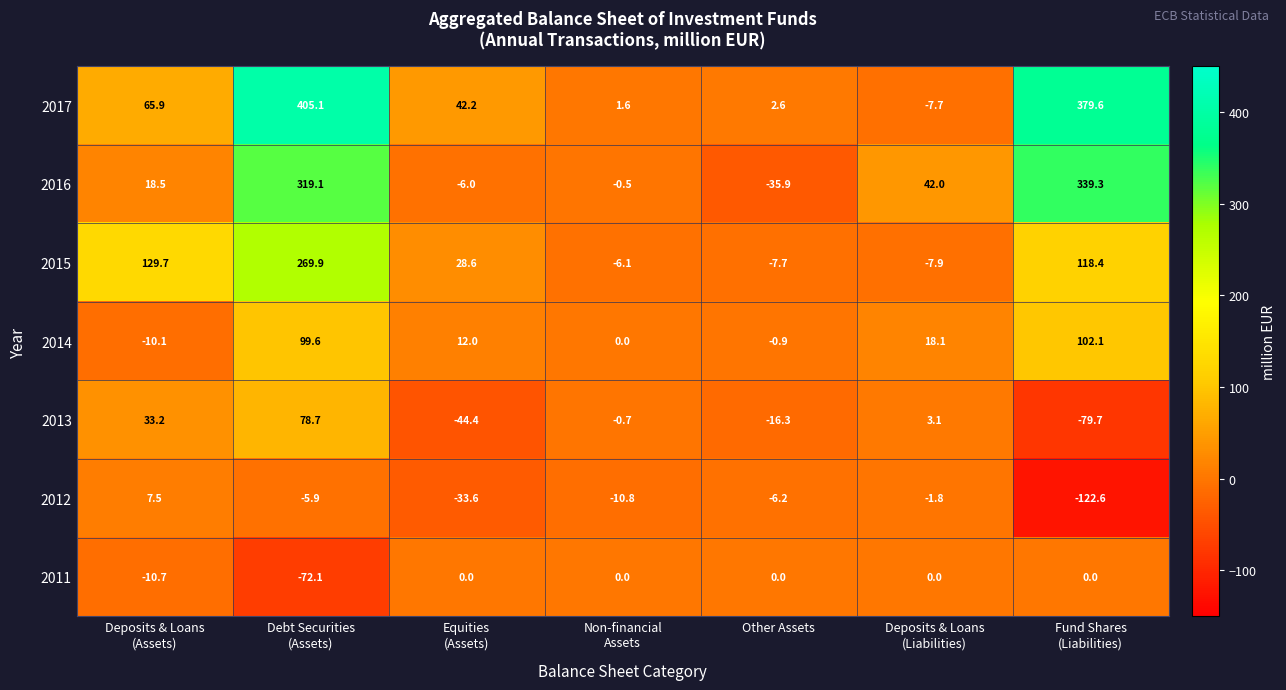

Is it true that 2014 equals -0.4 at Other Assets?

False